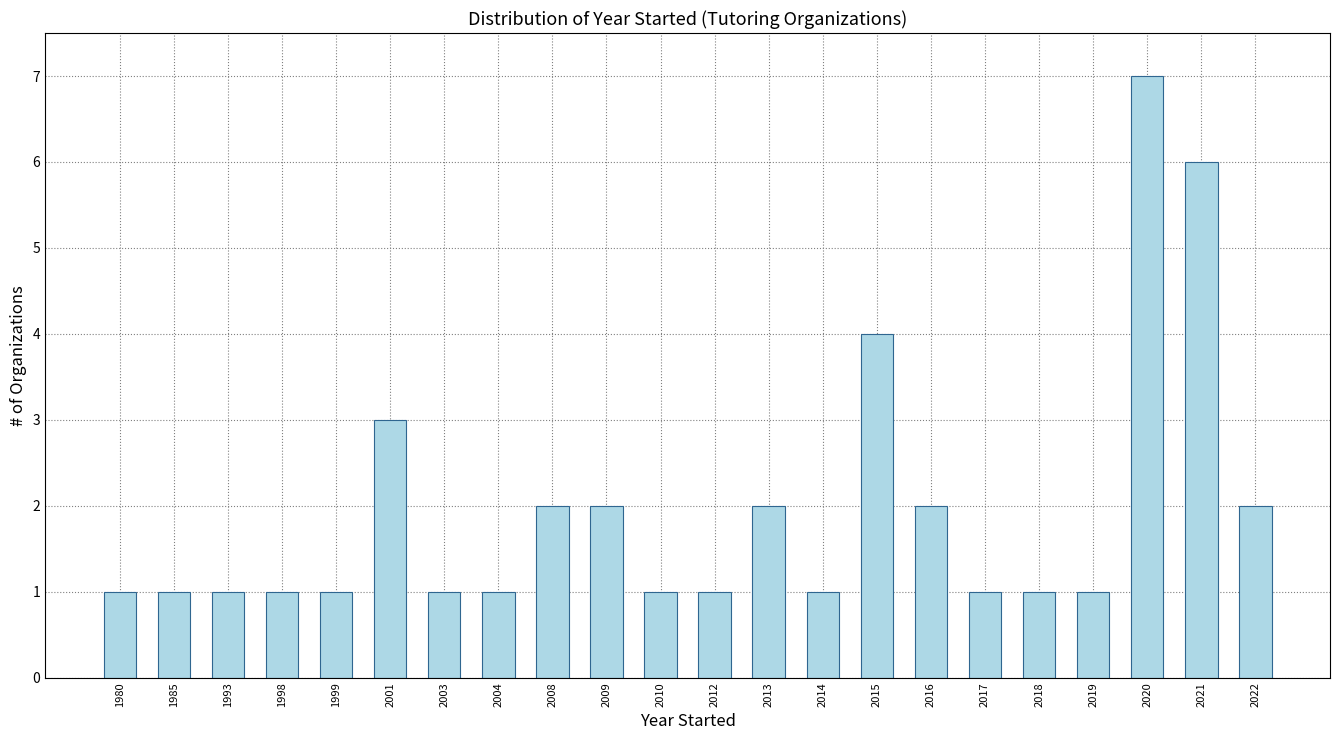

Reading left to right, what are all the values shown in this chart?

1980=1	1985=1	1993=1	1998=1	1999=1	2001=3	2003=1	2004=1	2008=2	2009=2	2010=1	2012=1	2013=2	2014=1	2015=4	2016=2	2017=1	2018=1	2019=1	2020=7	2021=6	2022=2